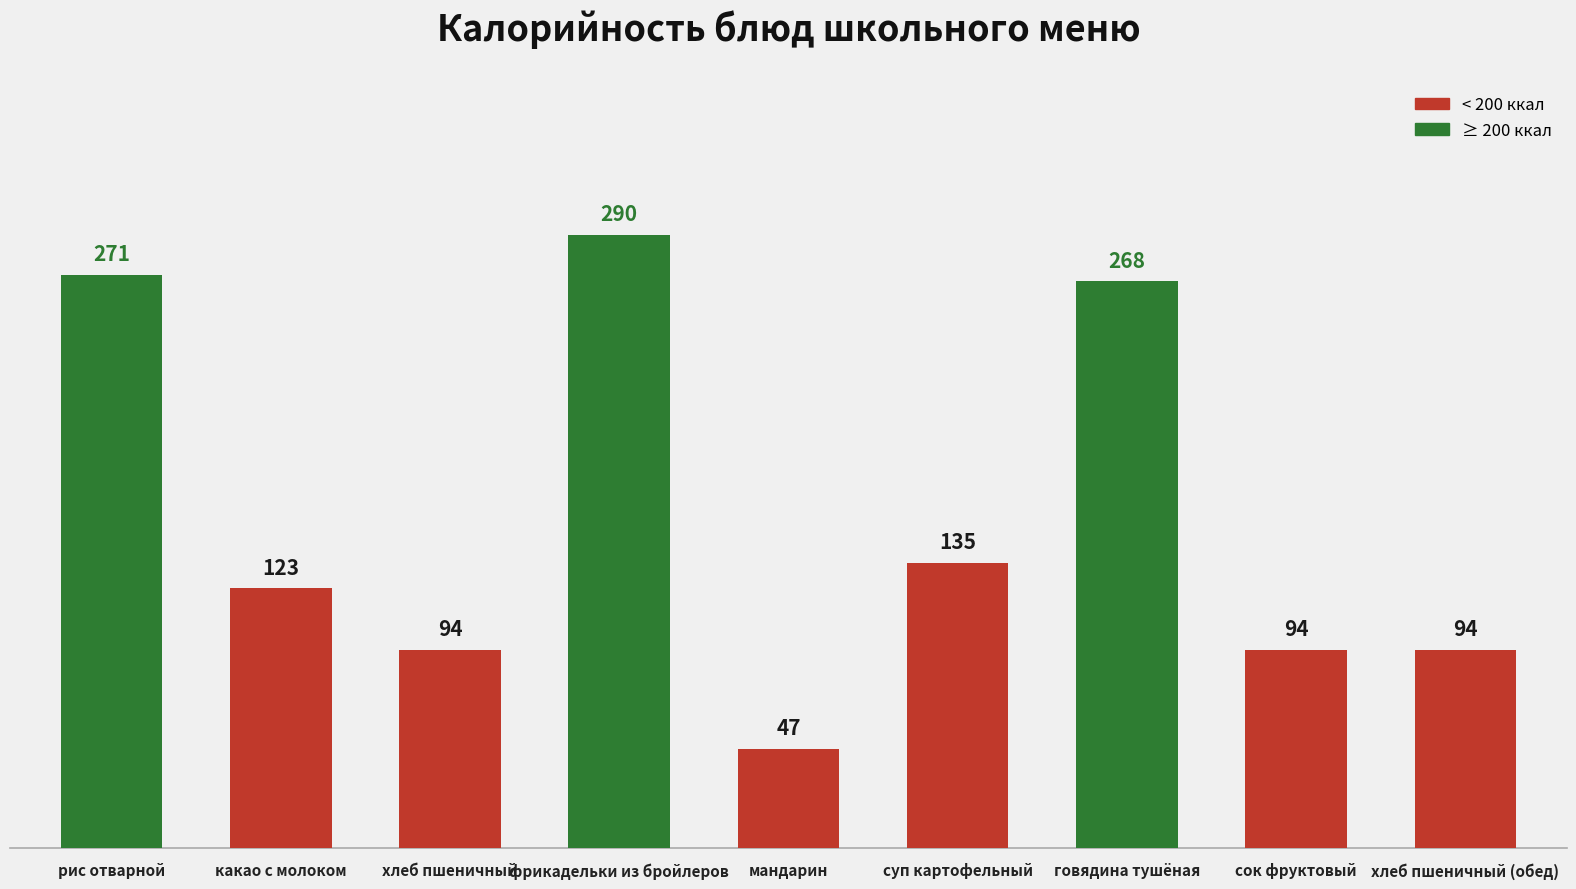

How many data points does each series have?

9